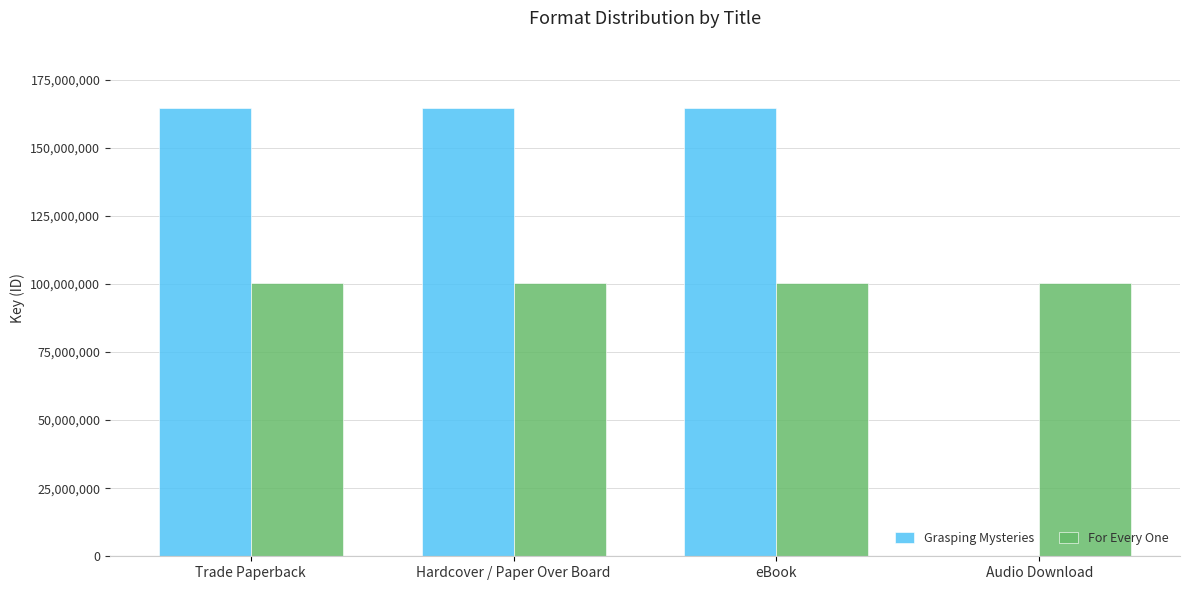

Reading right to left, transcribe all the data shown in this chart.

Grasping Mysteries: Audio Download=0	eBook=164618759	Hardcover / Paper Over Board=164618759	Trade Paperback=164618759
For Every One: Audio Download=100216482	eBook=100216482	Hardcover / Paper Over Board=100216482	Trade Paperback=100216482